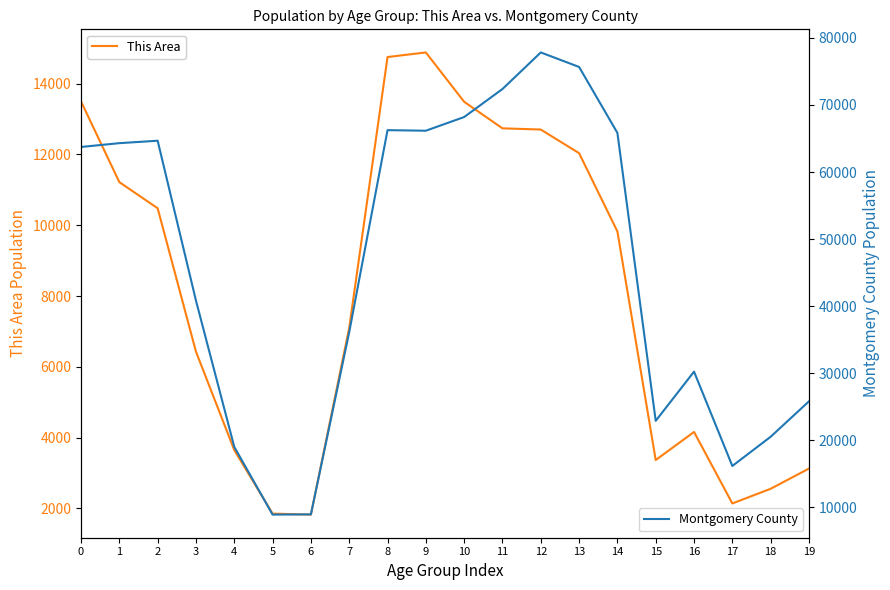

Which category has the lowest value across all series?

6